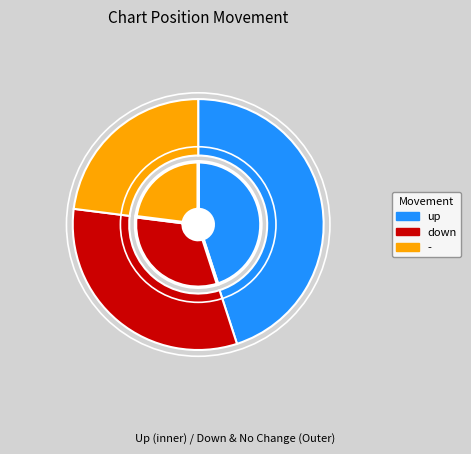

Rank the categories by value from highest to lowest.

up, down, -